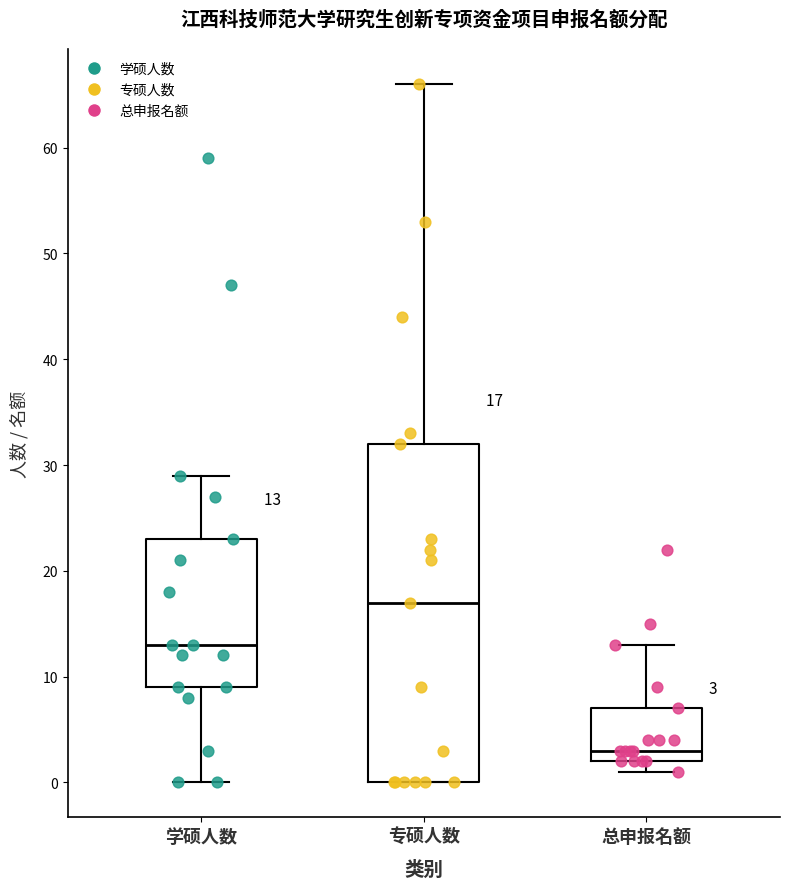

Which box has the highest median line?

专硕人数